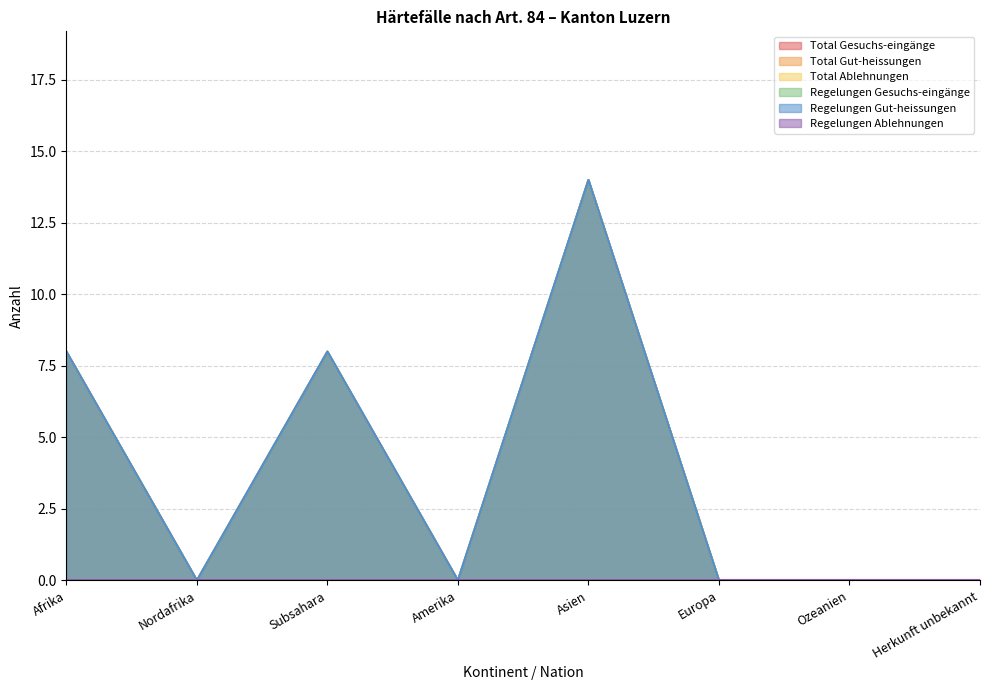

Reading left to right, extract all data points from this chart.

Total Gesuchs-eingänge: 8	0	8	0	14	0	0	0
Total Gut-heissungen: 8	0	8	0	14	0	0	0
Regelungen Gesuchs-eingänge: 8	0	8	0	14	0	0	0
Regelungen Gut-heissungen: 8	0	8	0	14	0	0	0